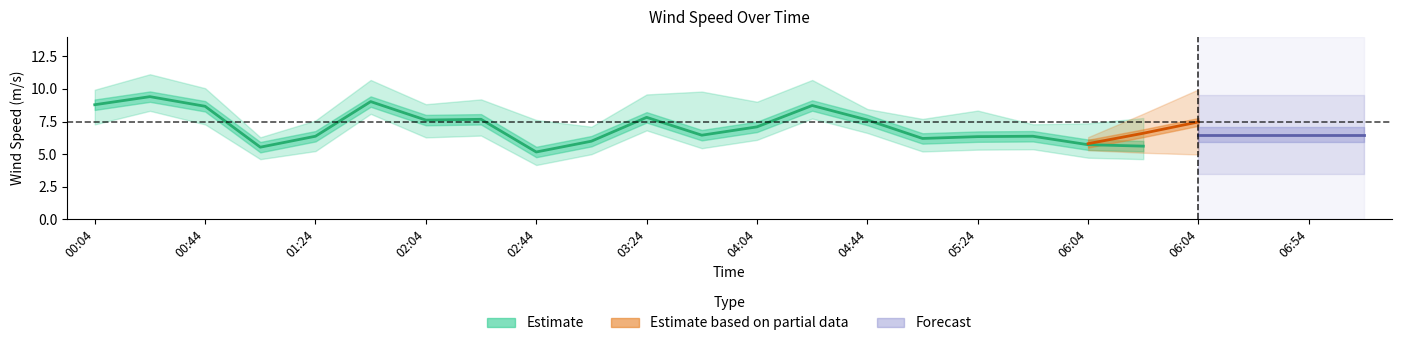

What position from the left is 00:04?

1